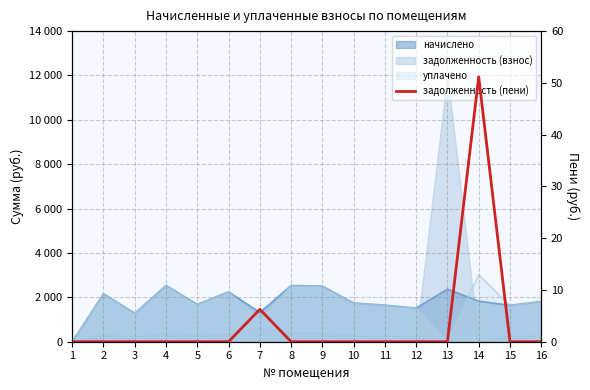

Reading left to right, what are all the values shown in this chart?

1=0.0	2=0.0	3=0.0	4=0.0	5=0.0	6=0.0	7=6.3	8=0.0	9=0.0	10=0.0	11=0.0	12=0.0	13=0.0	14=51.2	15=0.0	16=0.0